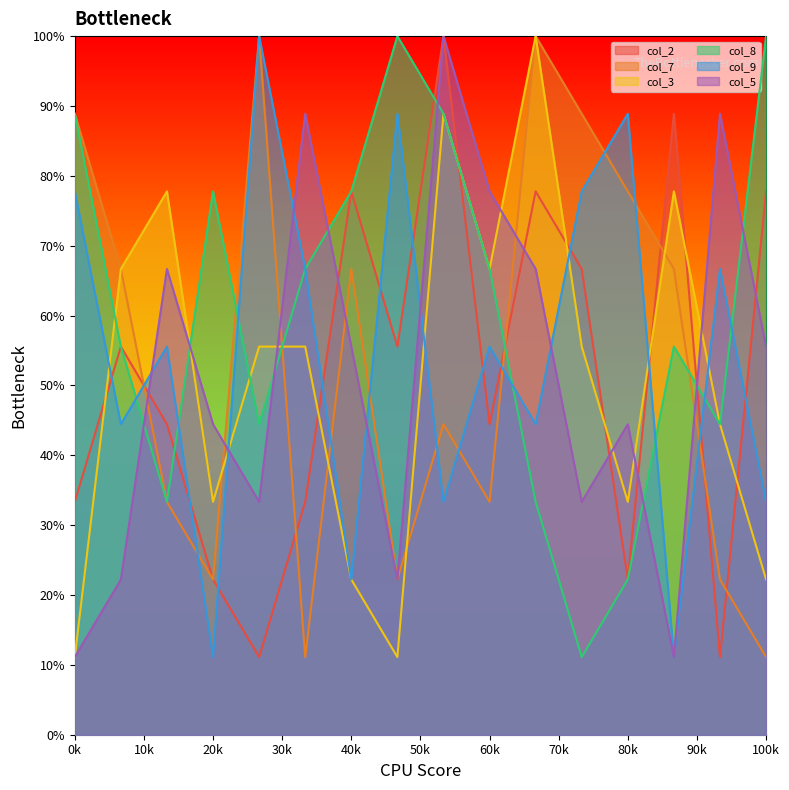

What is the average value of the col_2 series?

51.4